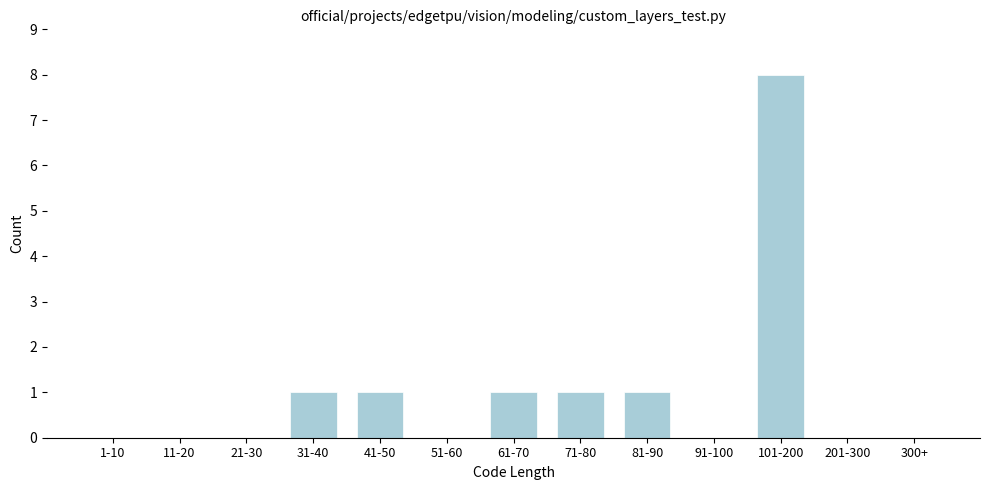

Reading left to right, what are all the values shown in this chart?

1-10=0	11-20=0	21-30=0	31-40=1	41-50=1	51-60=0	61-70=1	71-80=1	81-90=1	91-100=0	101-200=8	201-300=0	300+=0